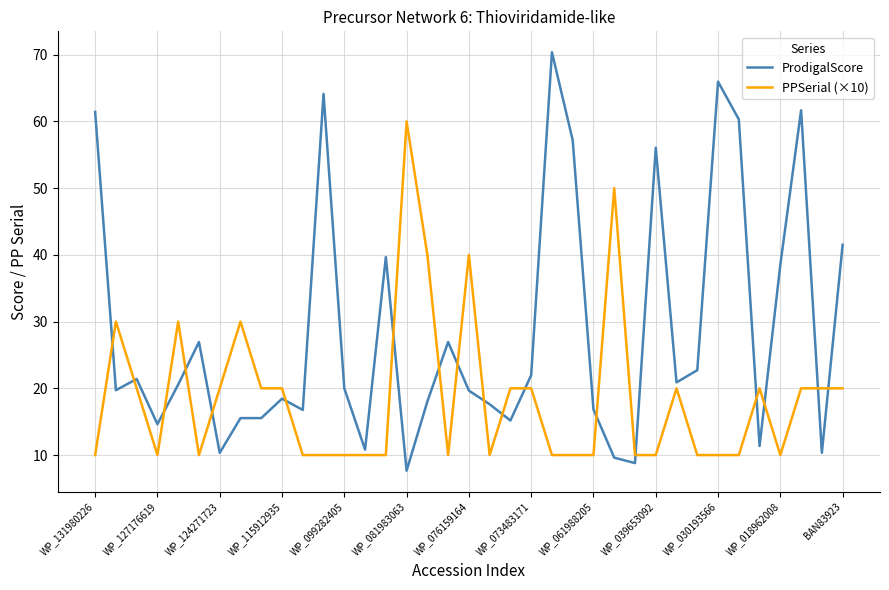

What is the difference between the maximum and minimum values in the PPSerial (×10) series?

50.0